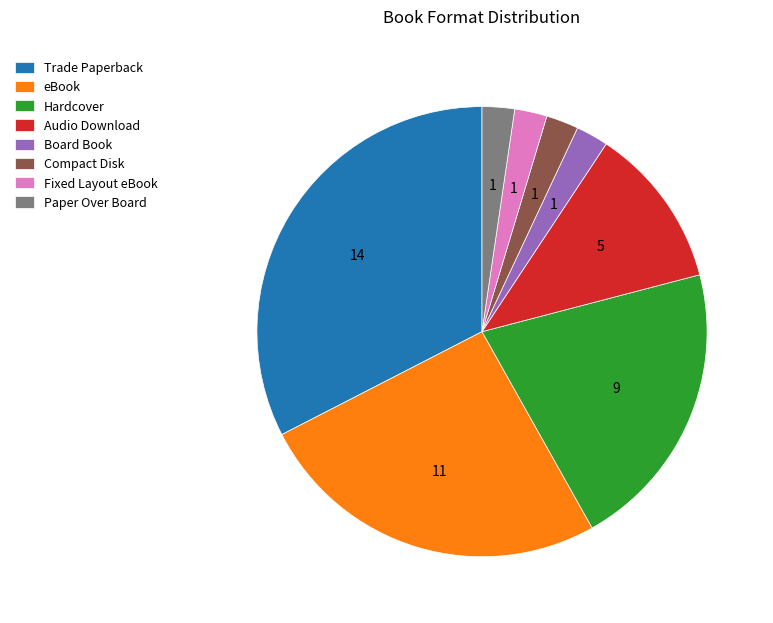

Is the sum of Board Book and Compact Disk greater than half?

No